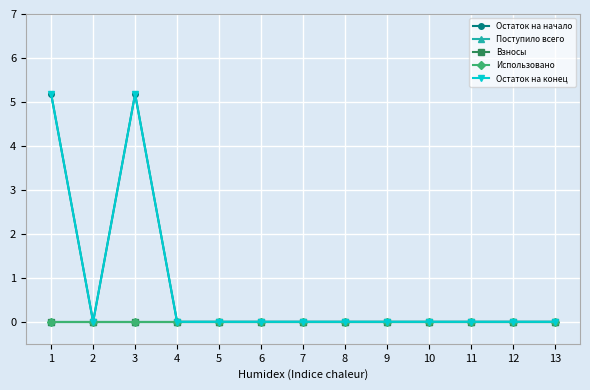

Does the chart have visible grid lines?

Yes